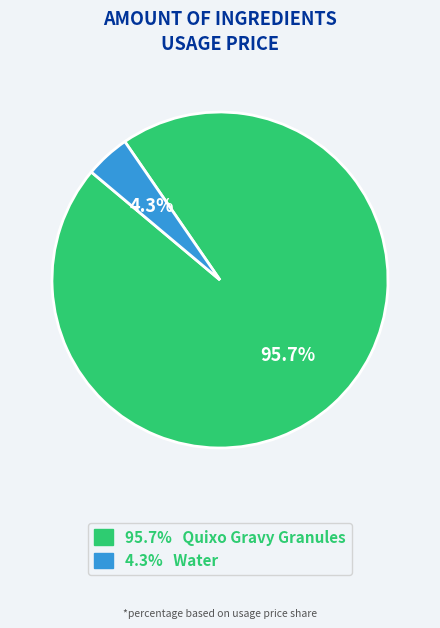

Is there any slice that represents more than half of the pie?

Yes